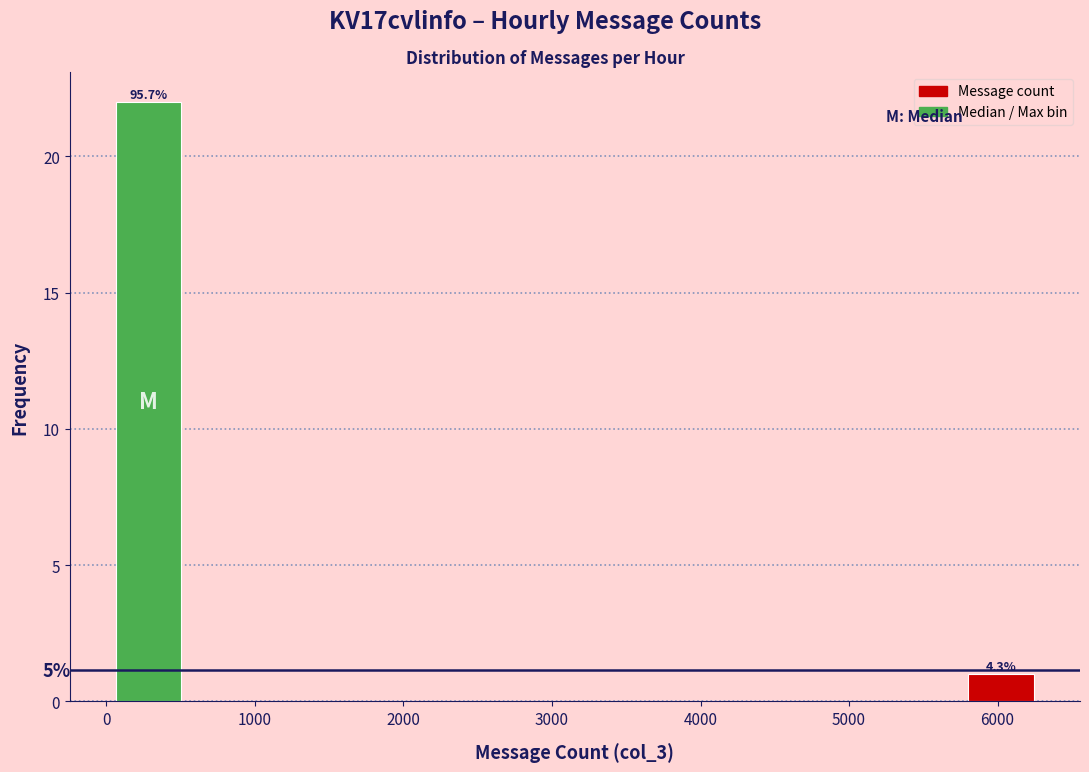

Over which range of the x-axis is the bar tallest?

0 to 500